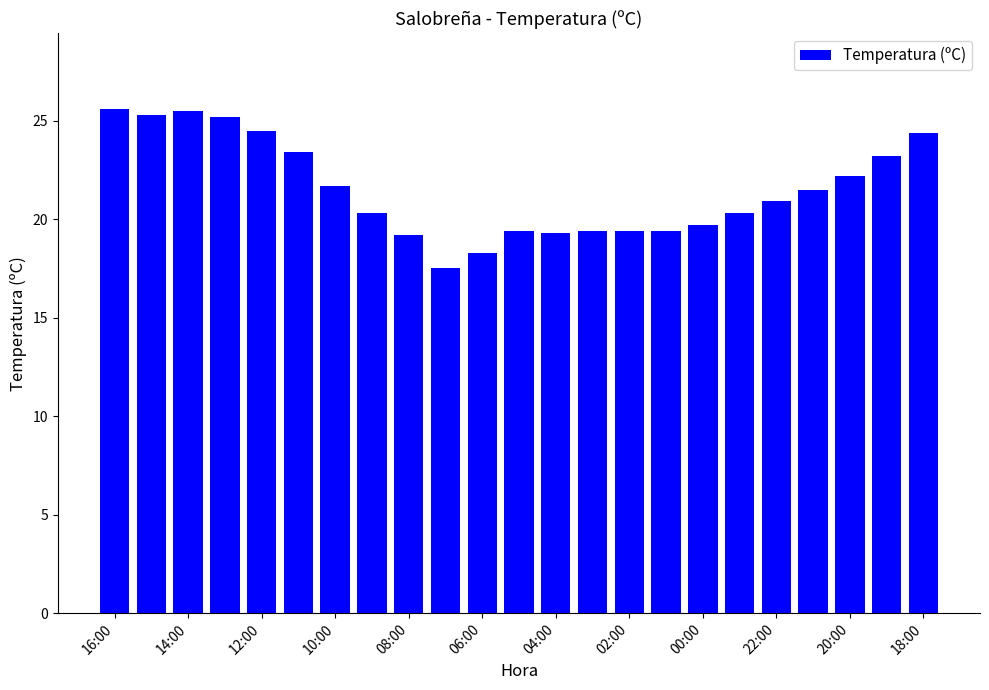

What is the sum of all values?

495.6